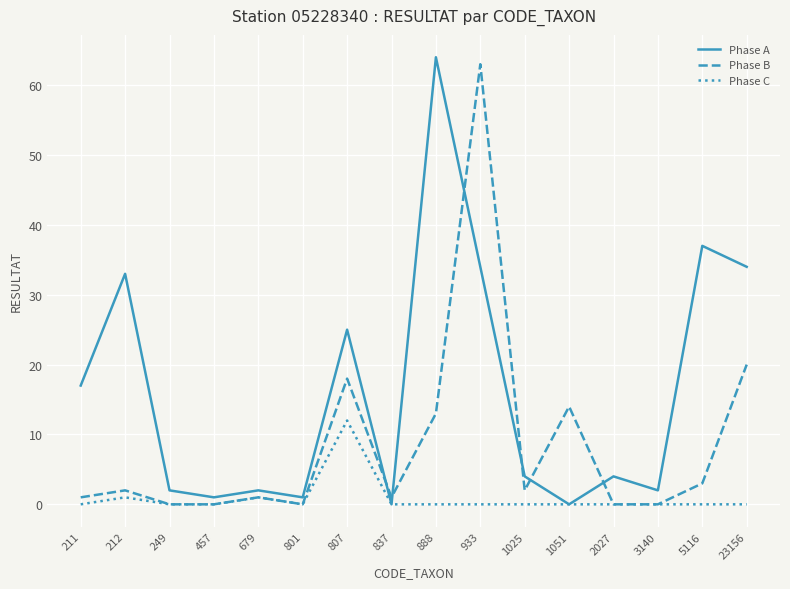

At which label does Phase A first exceed 4?

211